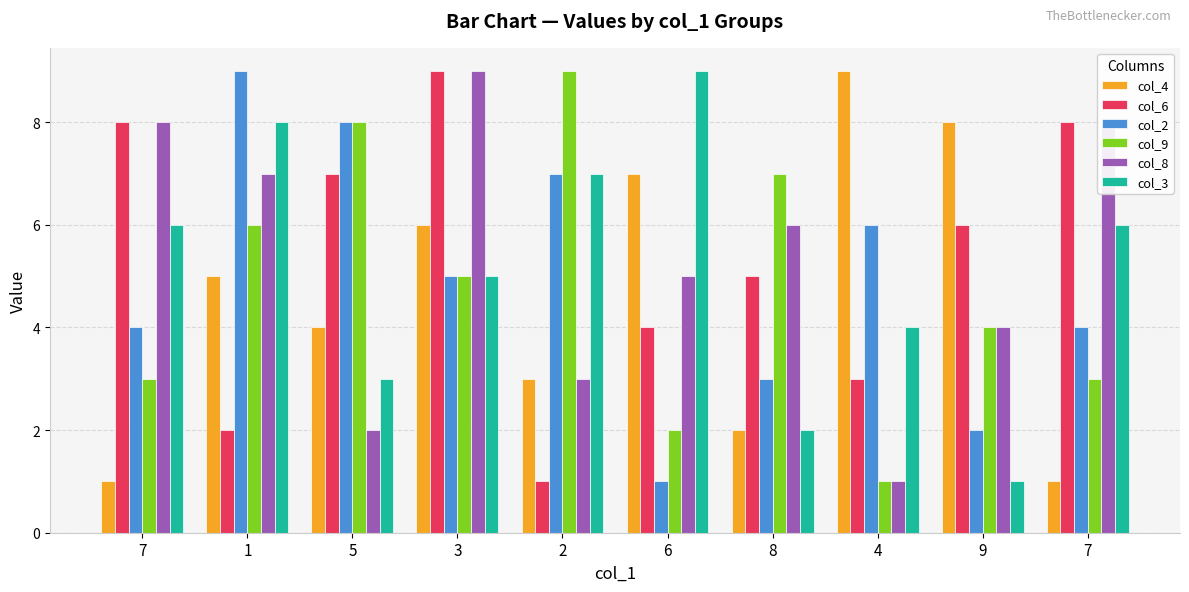

How many series are shown in this chart?

6